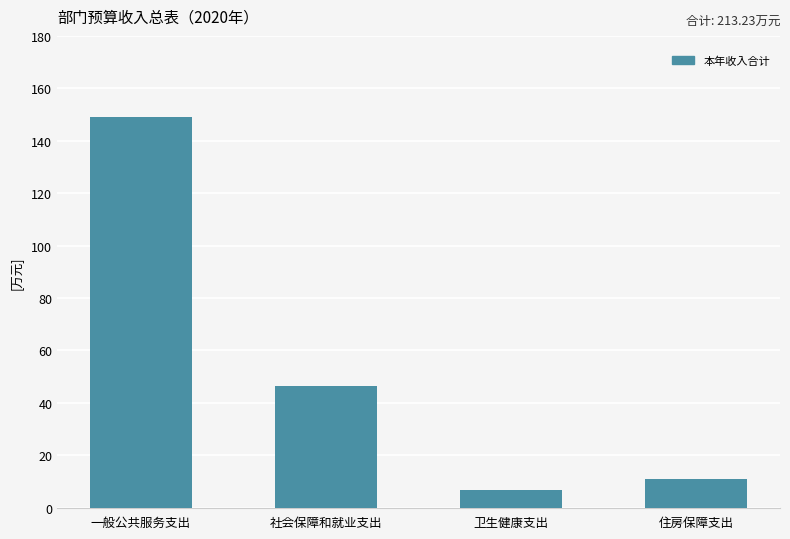

How many bars are there in total?

4